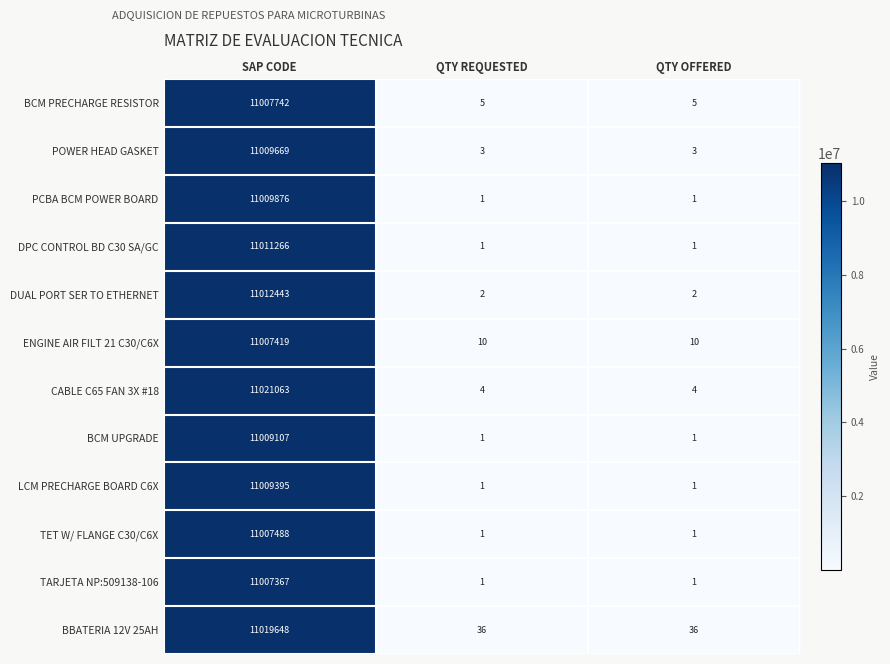

Which series has the largest range (max minus min)?

CABLE C65 FAN 3X #18